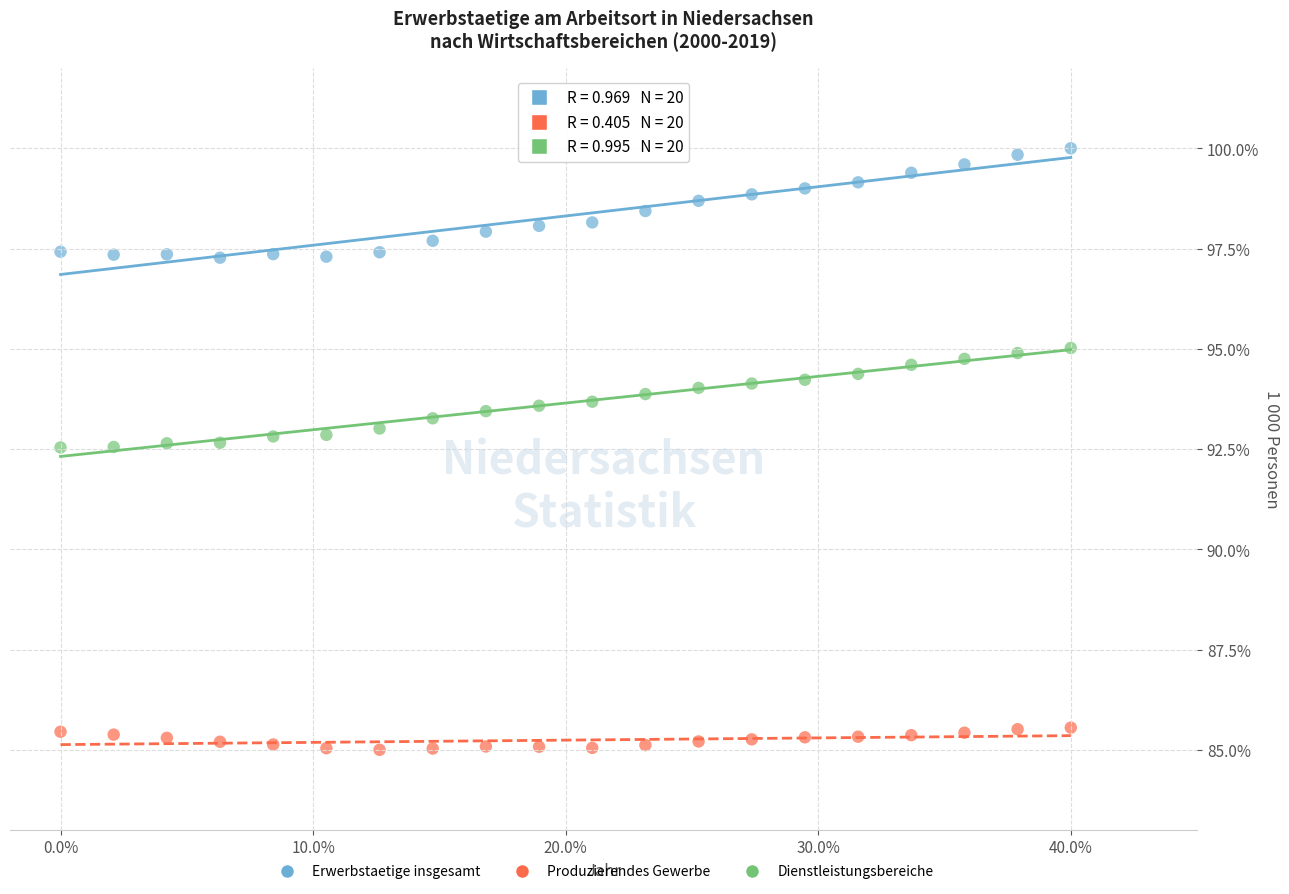

What are all the series names shown in the legend?

Erwerbstaetige insgesamt, Produzierendes Gewerbe, Dienstleistungsbereiche